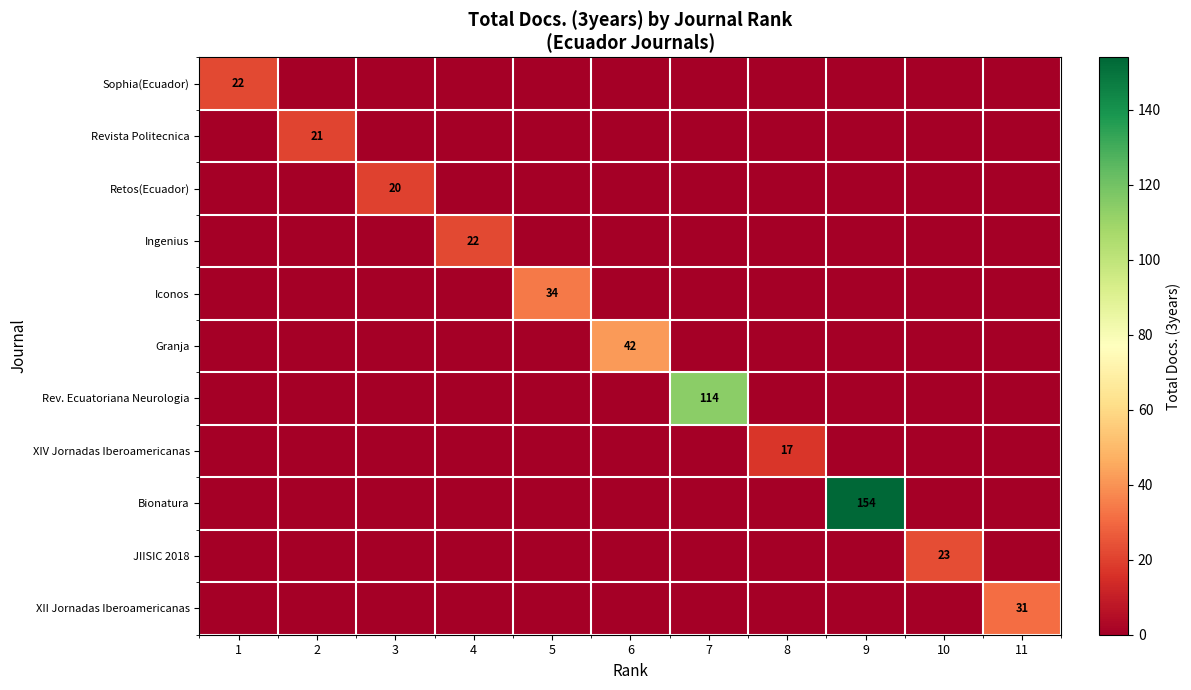

Is it true that Revista Politecnica equals 0 at 5?

True